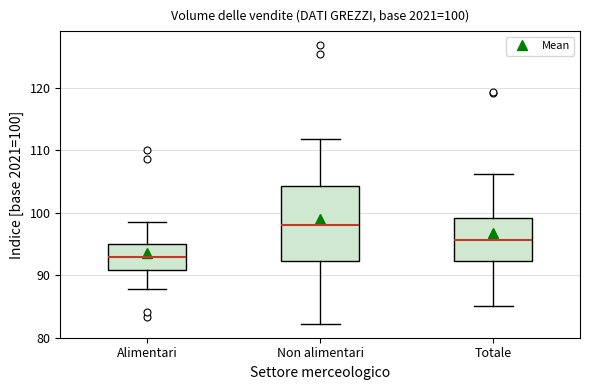

Which box has the highest median line?

Non alimentari